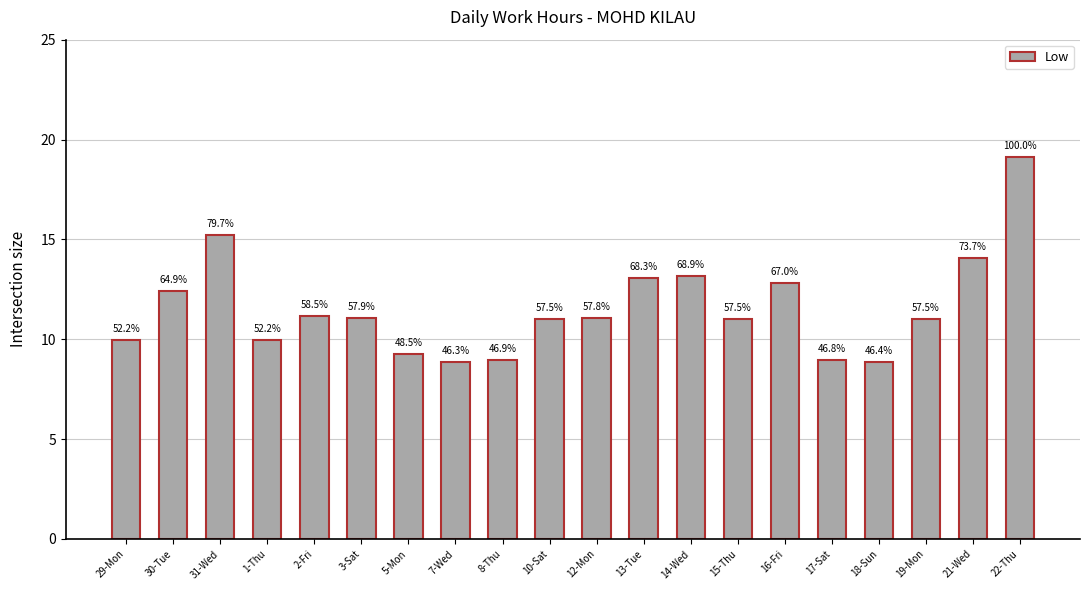

List the labels in order of value, largest first.

22-Thu, 31-Wed, 21-Wed, 14-Wed, 13-Tue, 16-Fri, 30-Tue, 2-Fri, 3-Sat, 12-Mon, 10-Sat, 15-Thu, 19-Mon, 29-Mon, 1-Thu, 5-Mon, 8-Thu, 17-Sat, 18-Sun, 7-Wed